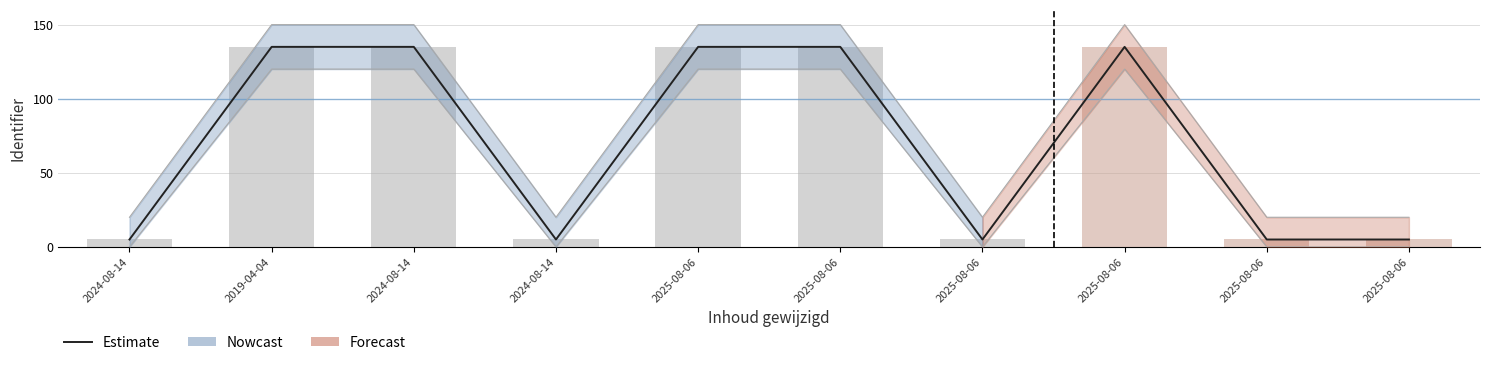

Does the chart contain stacked bars?

No